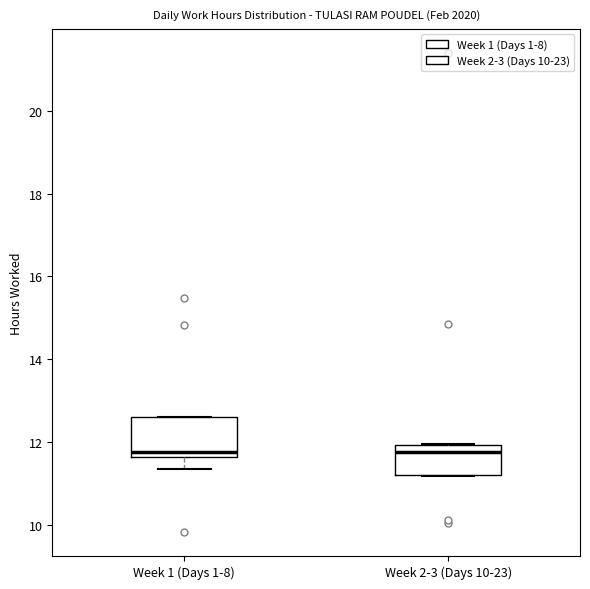

Reading left to right, transcribe this box plot: for each box, give where its median line is, the range the box spans, and where its two whiskers end, as read against the y-axis. The values are not printed on the chart, so give them approximately, as read against the axis.

Week 1 (Days 1-8): median 11.8, box 11.6 to 12.6, whiskers 11.4 to 12.6
Week 2-3 (Days 10-23): median 11.8, box 11.2 to 12.0, whiskers 11.2 to 12.0